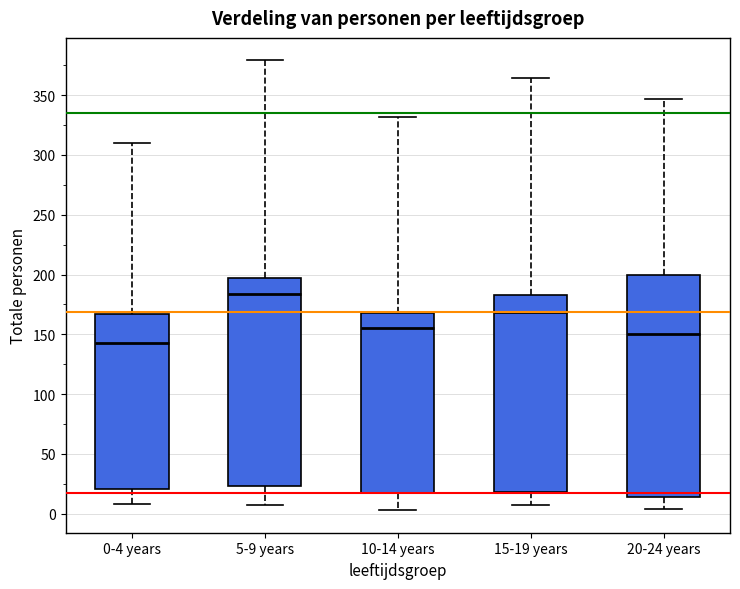

Where is the lower edge of the box for 0-4 years on the y-axis? The values are not printed on the chart, so give them approximately, as read against the axis.

20